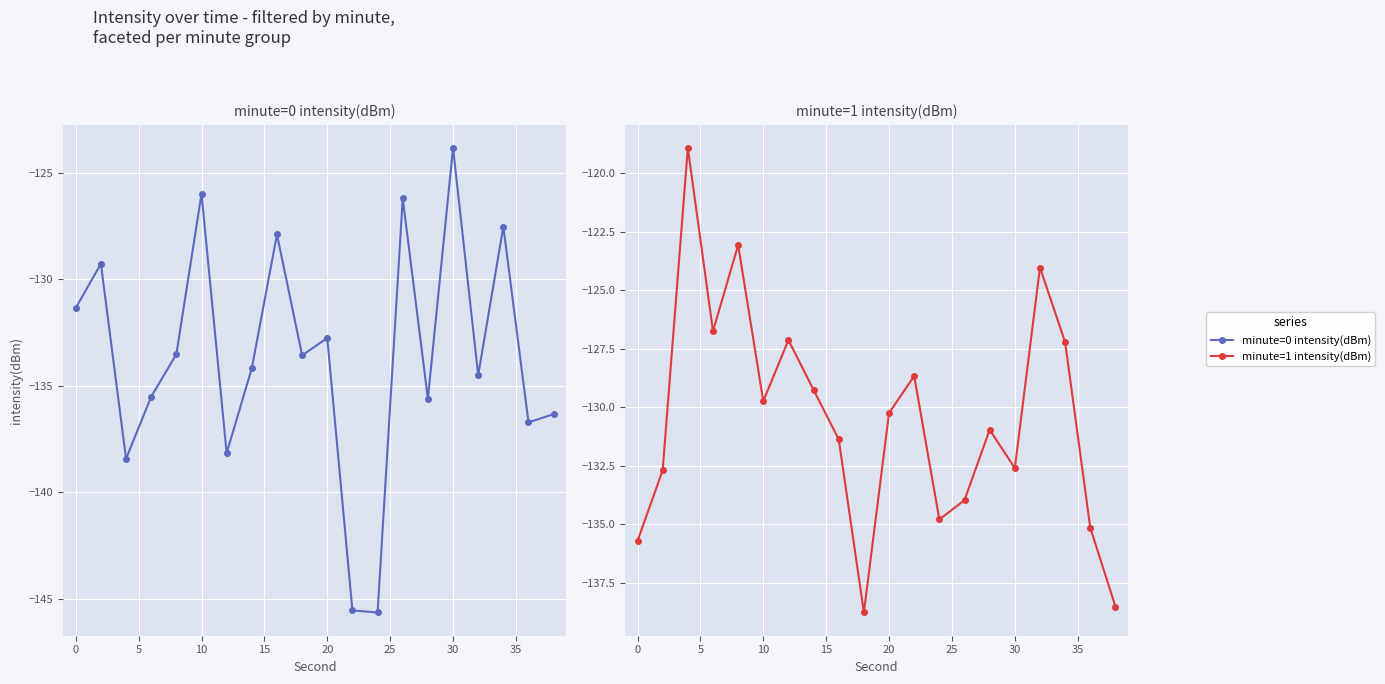

How many lines are shown in the chart?

2